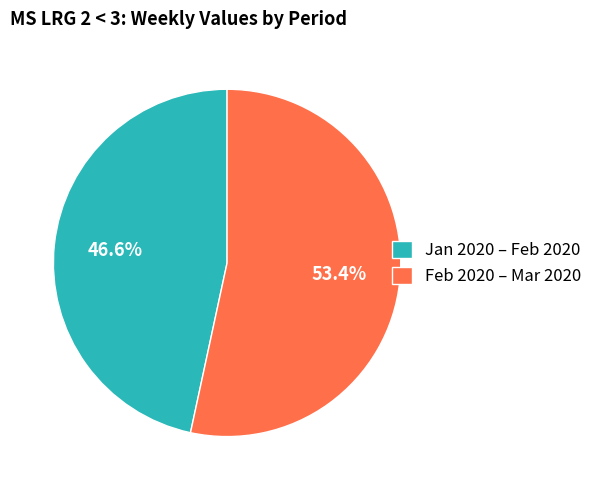

Is the sum of Jan 2020 – Feb 2020 and Feb 2020 – Mar 2020 greater than half?

Yes